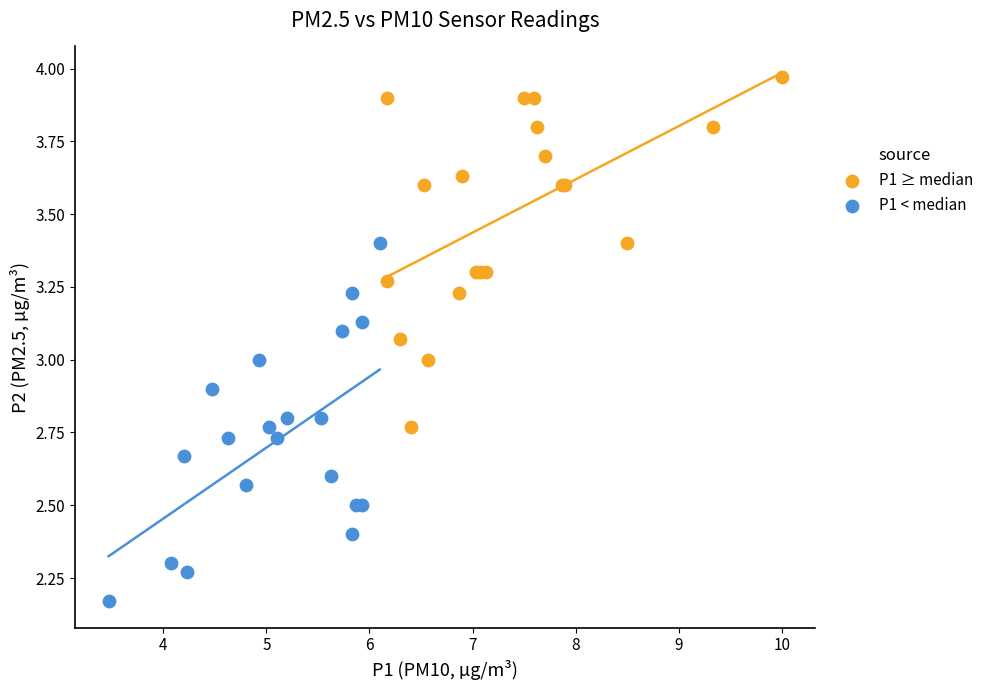

Which series contains the lowest Y value?

P1 < median